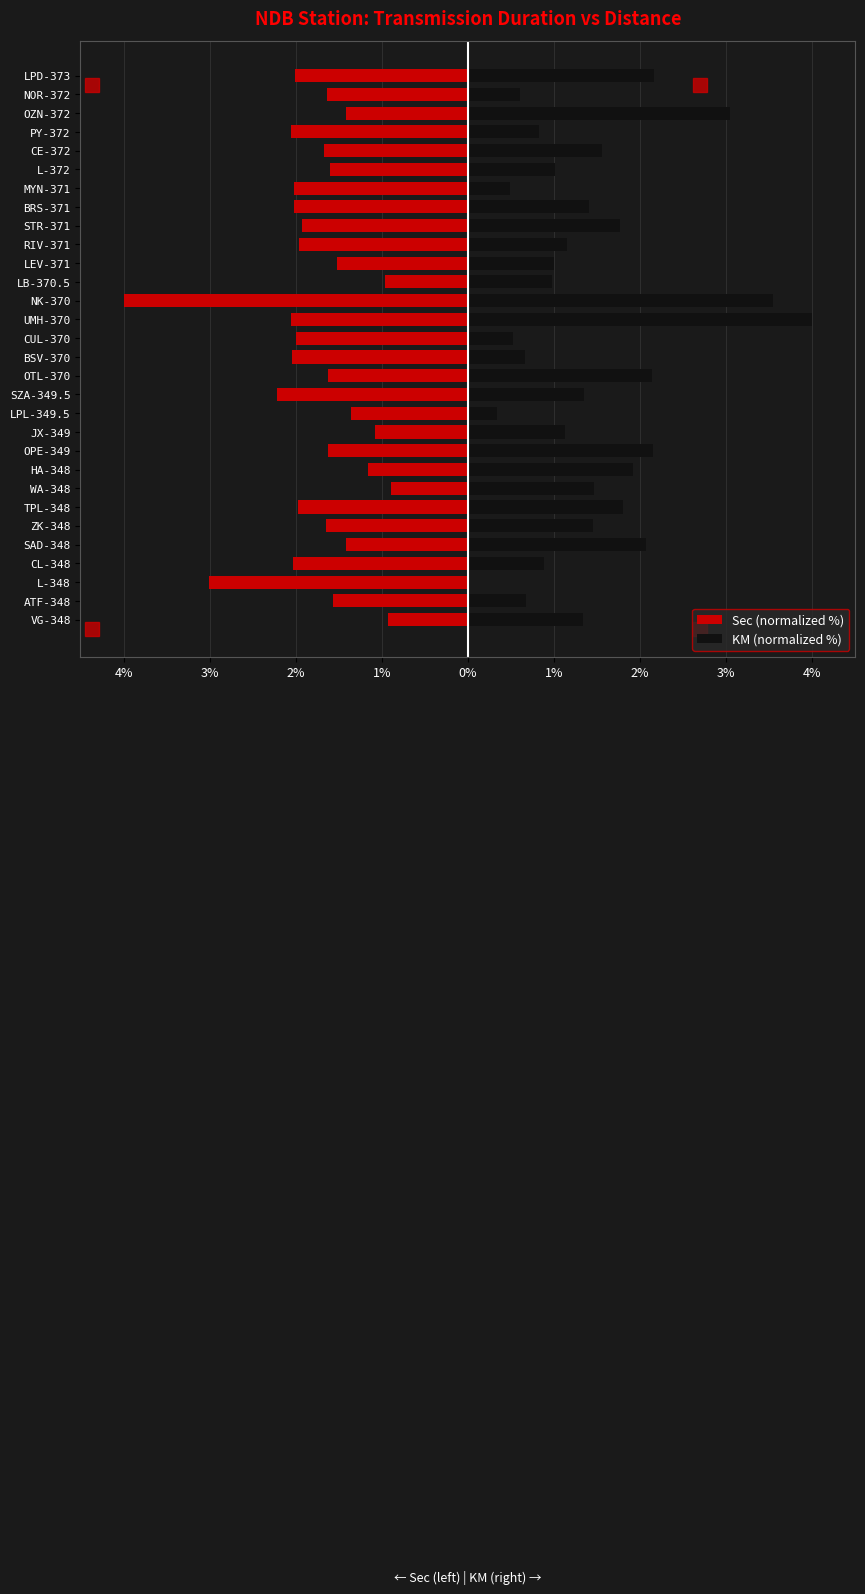

Between ATF-348 and OZN-372, which is larger?

OZN-372